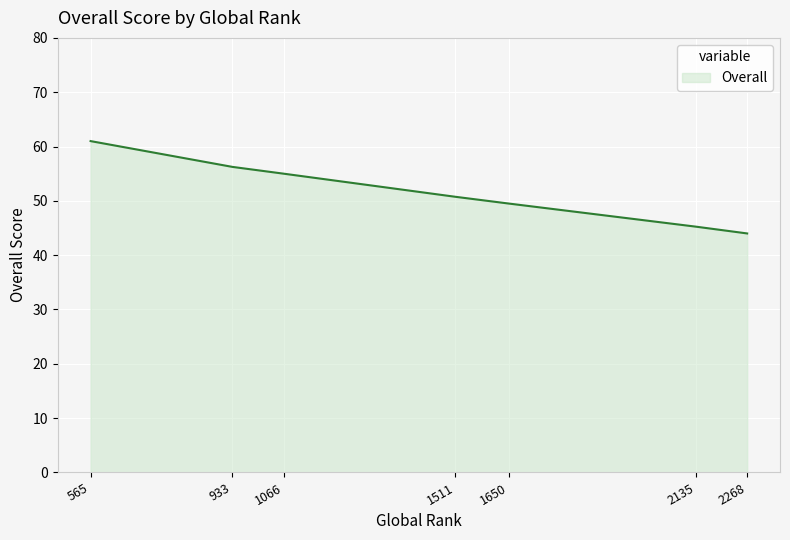

What is the sum of all values?

361.8